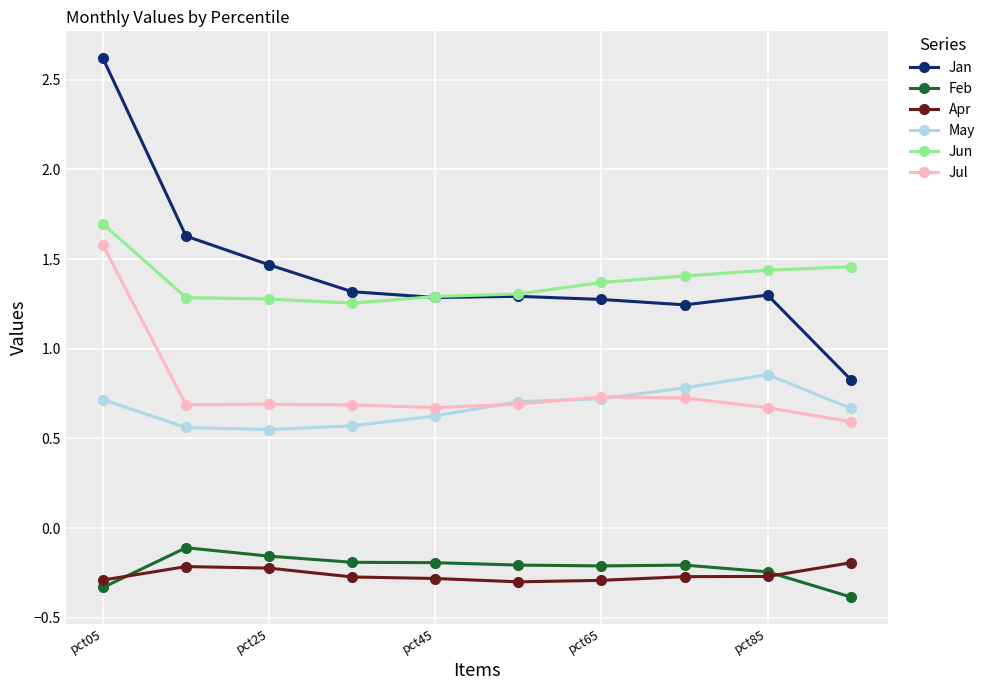

What is the maximum value for Feb?

-0.1